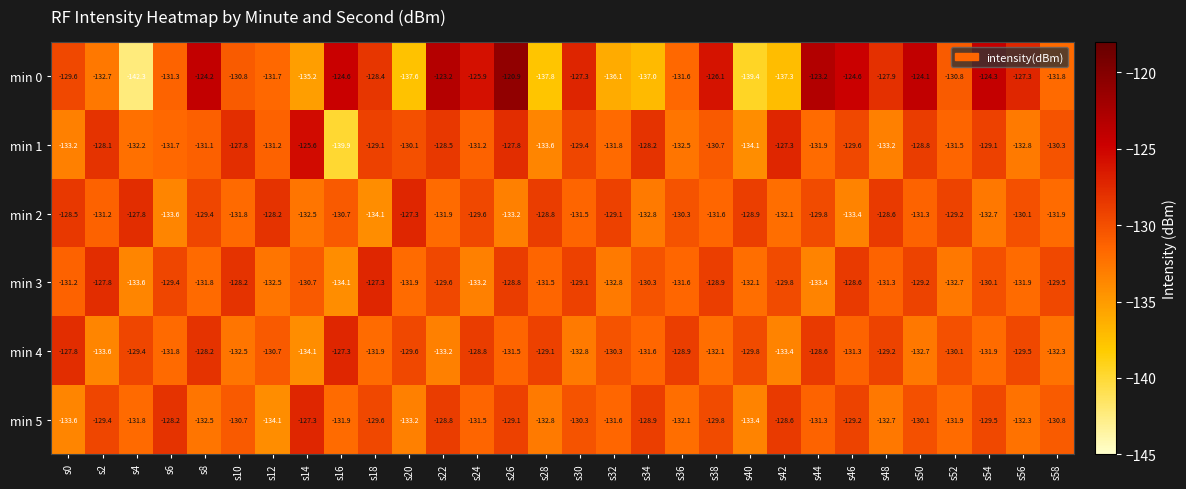

At which category is the sum across all series the highest?

s26